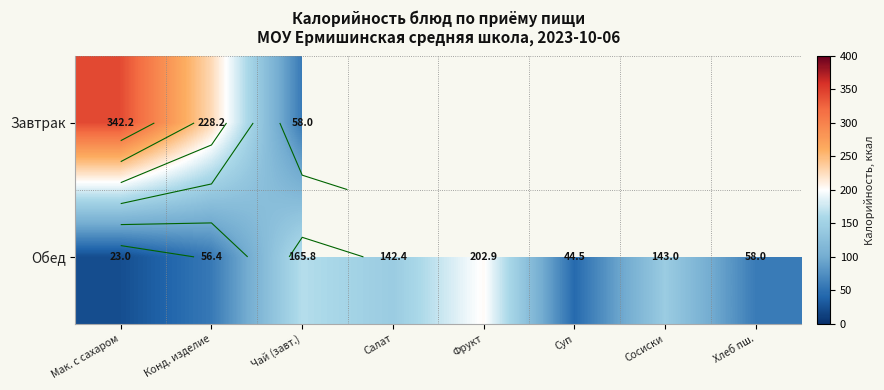

Which series has the largest total across all categories?

Обед